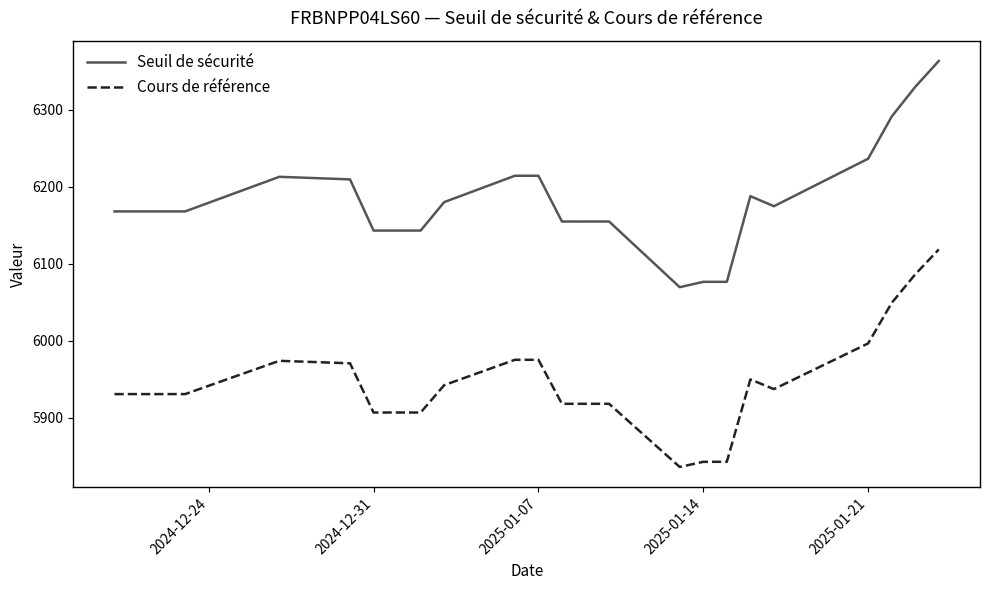

Which series has the largest total across all categories?

Seuil de sécurité